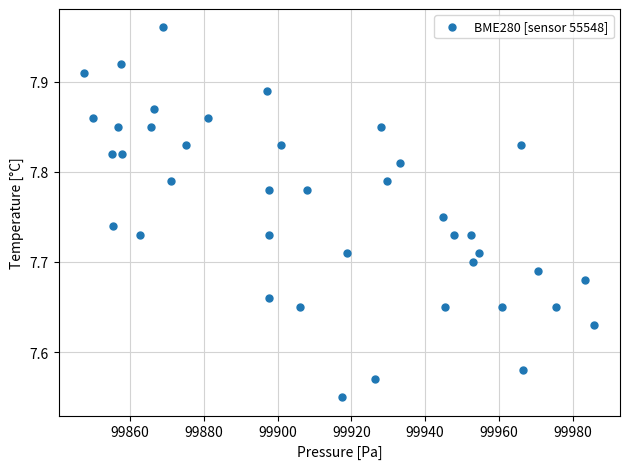

What is the range of X values (max minus min)?

138.3